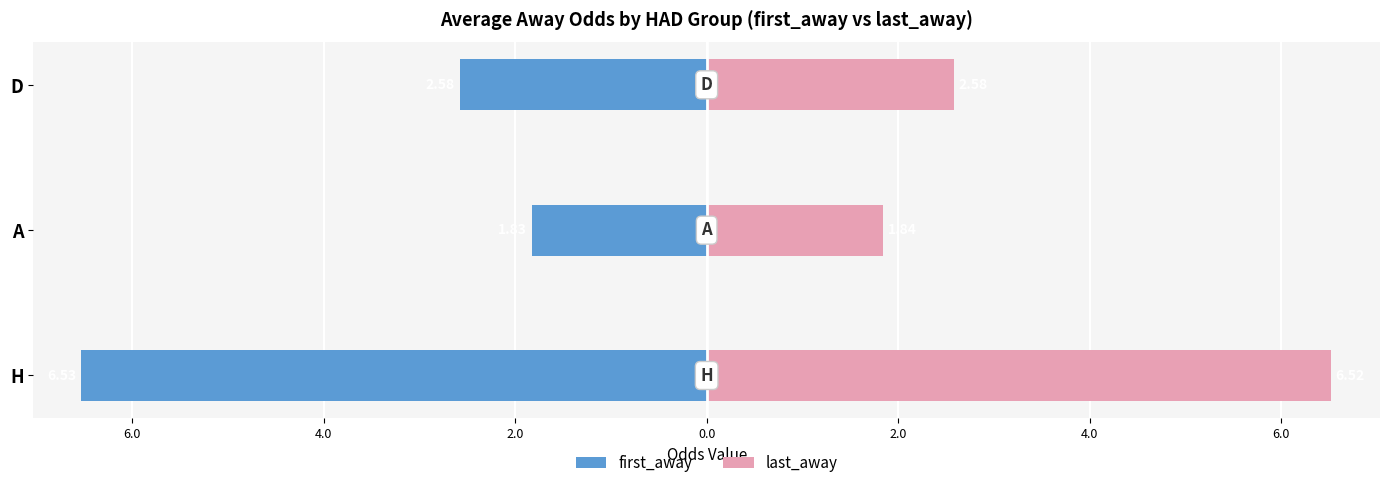

At how many categories does at least one series exceed 0?

3